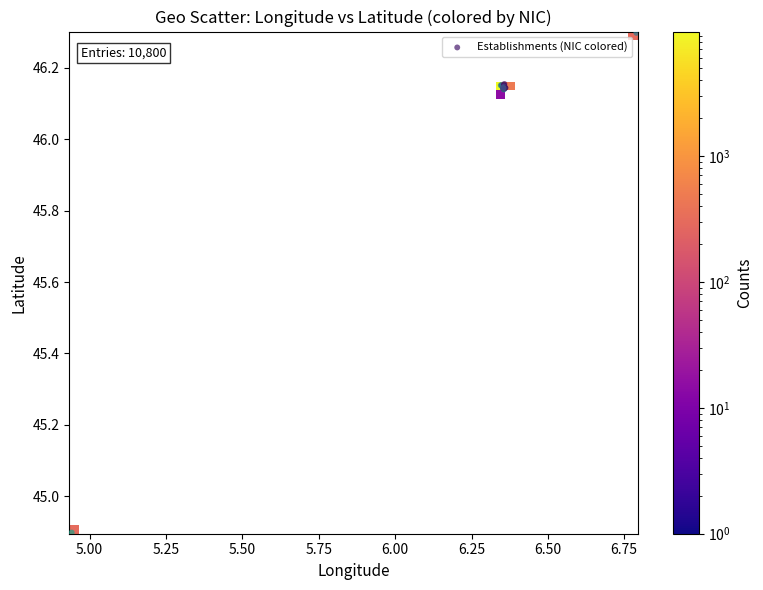

What Y value in the scatter plot is closest to 45?

44.9